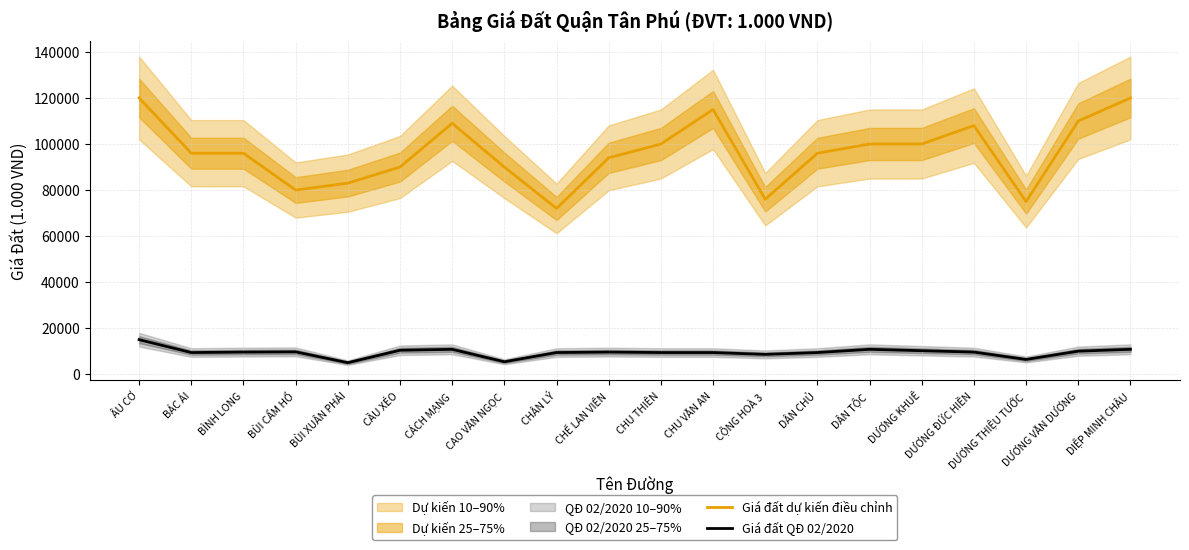

The value of Giá đất dự kiến điều chỉnh at CHU VĂN AN is 115000. True or false?

True